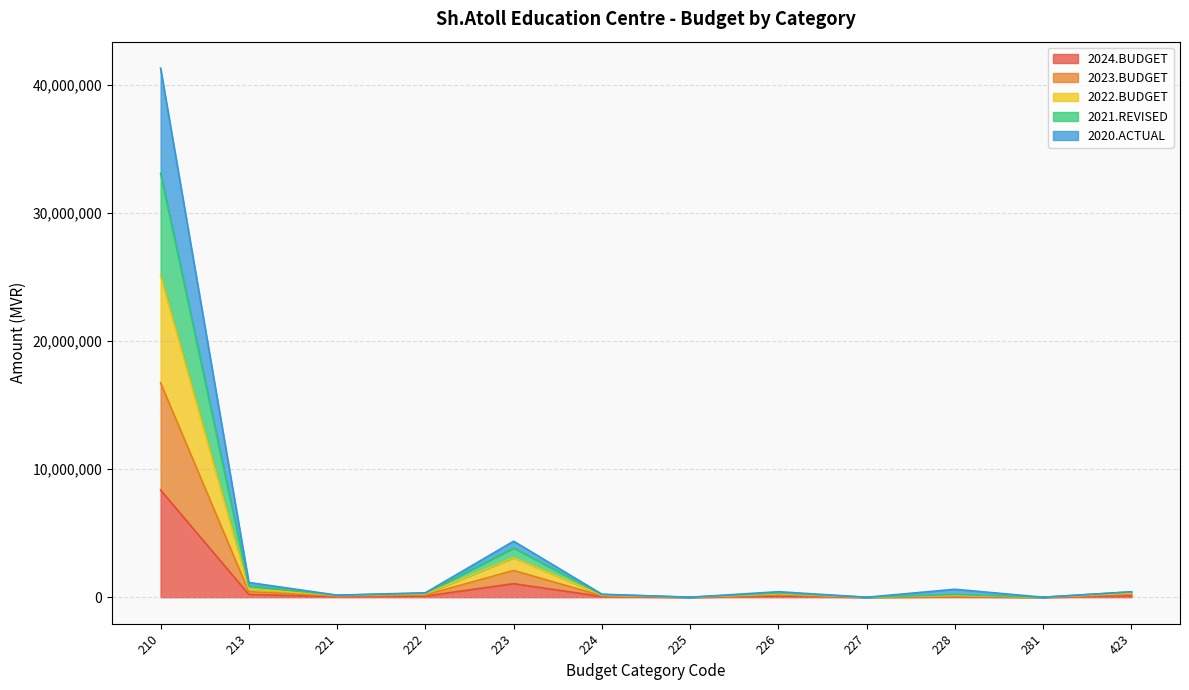

Which category has the lowest value in the 2022.BUDGET series?

225